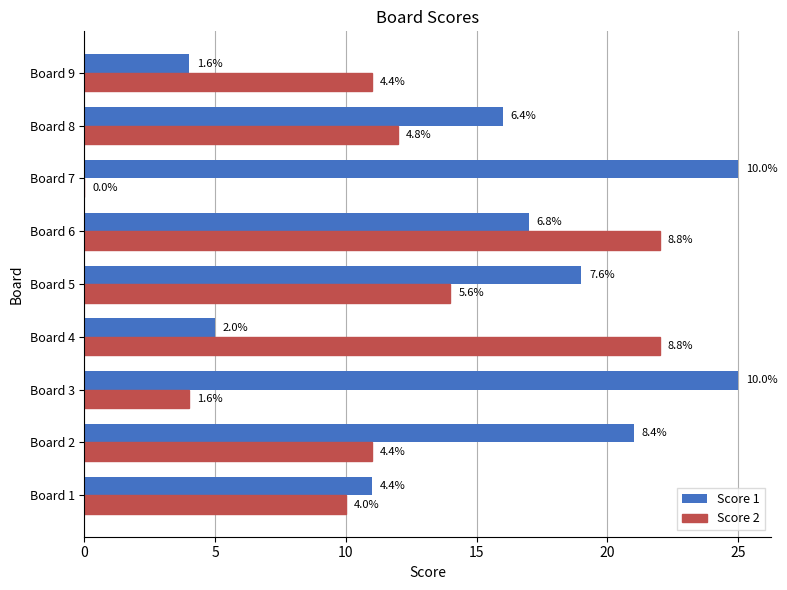

Which series has the largest range (max minus min)?

Score 2